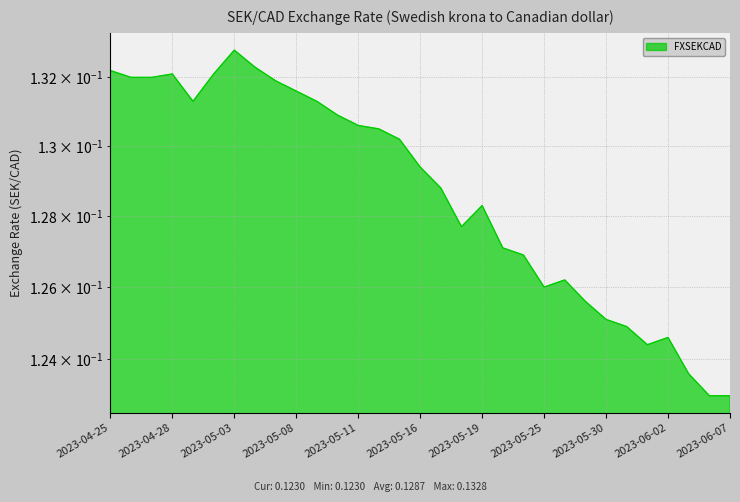

Where is the data nearest to the value 0?

2023-06-06